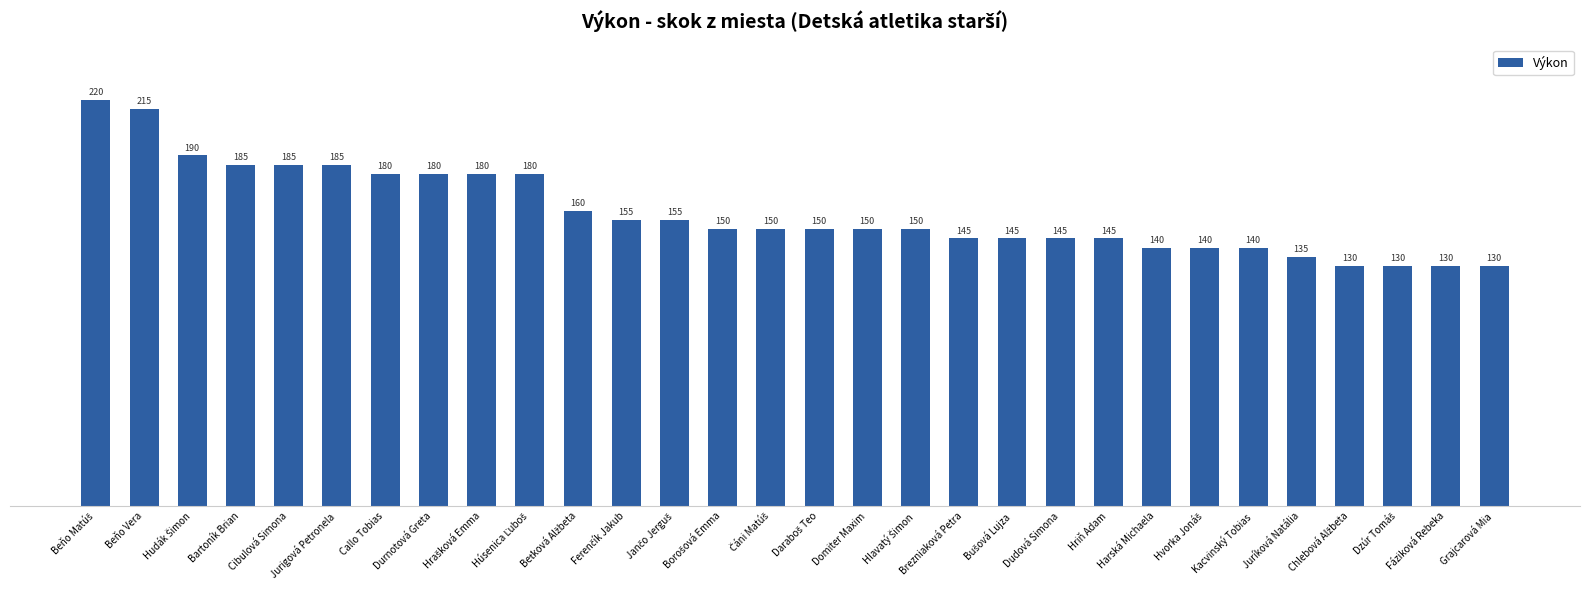

What is the change in value from Callo Tobias to Grajcarová Mia?

-50